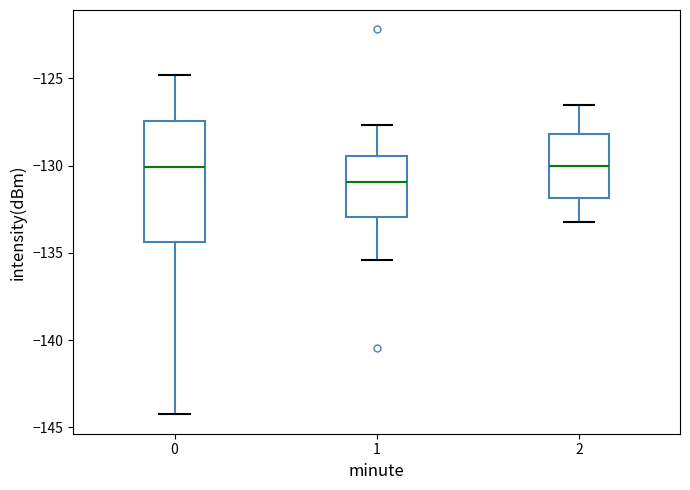

Which box's median line is the lowest?

1